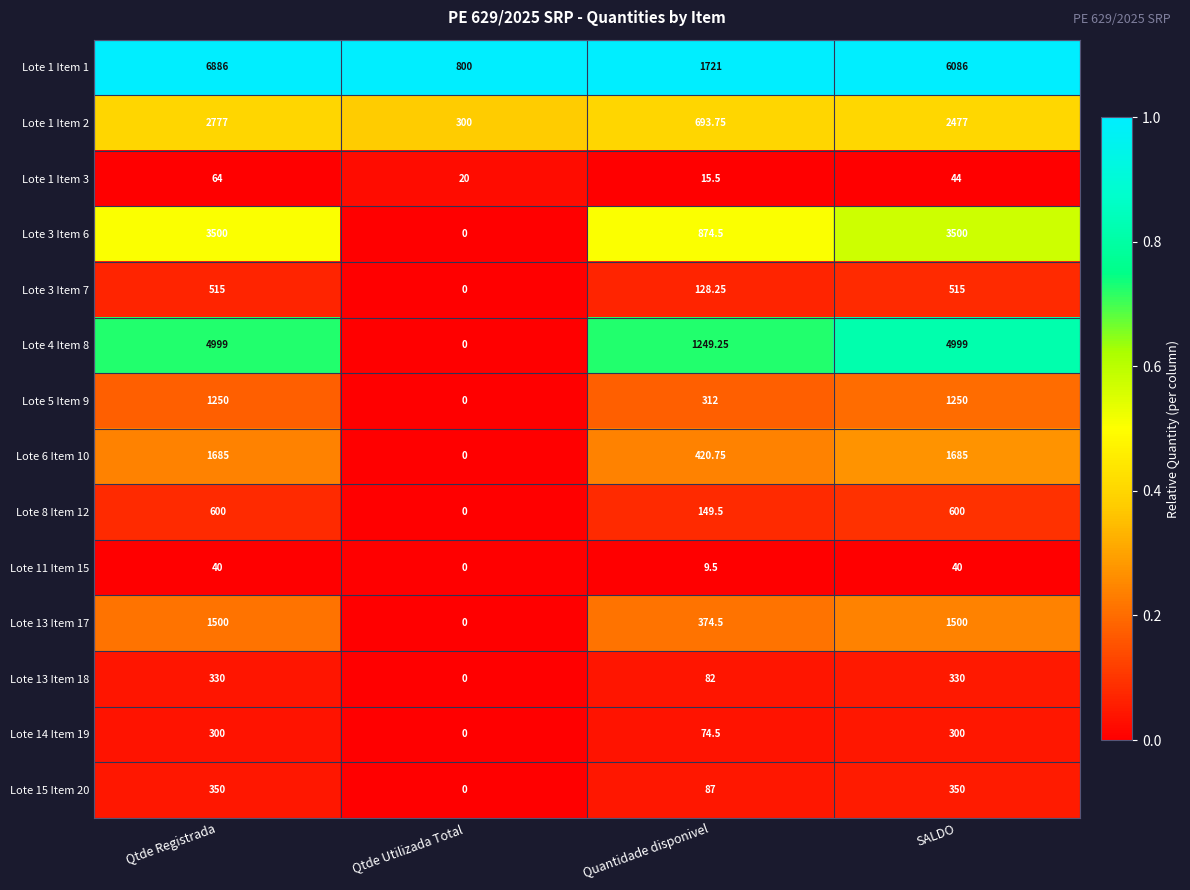

How many series are shown in this chart?

14